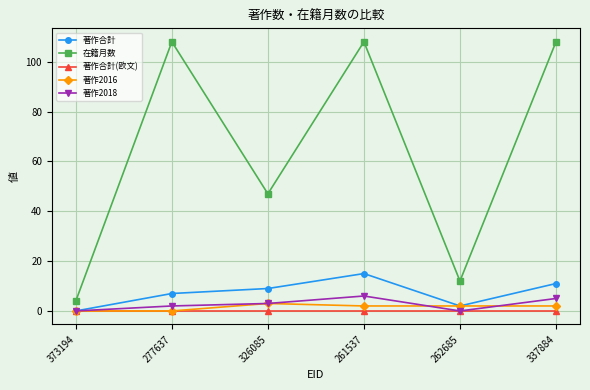

What is the difference between the 在籍月数 values at 373194 and 326085?

43